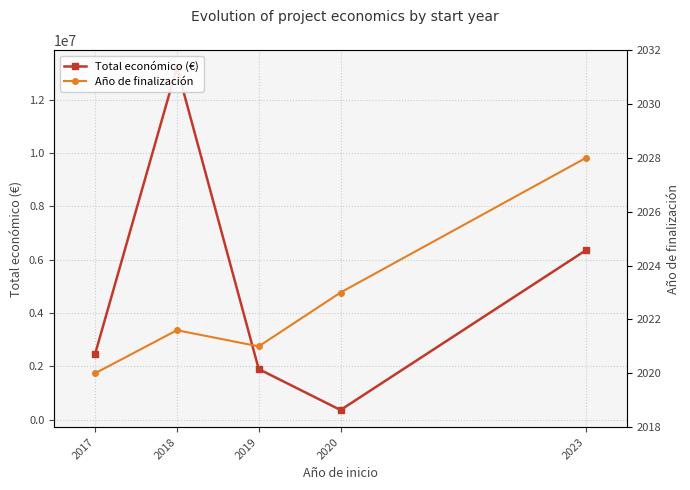

True or false: Año de finalización has a value of 2021.0 at 2019.

True